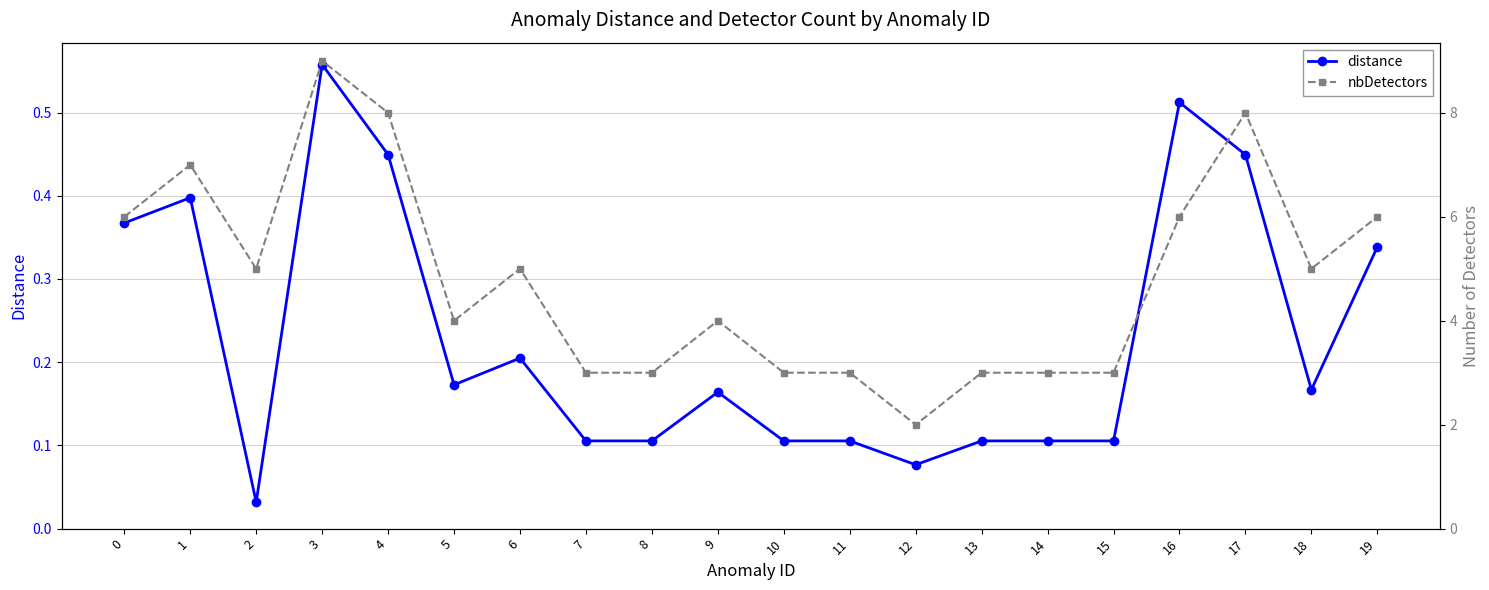

What is the value of the distance point at the 15th from the left?

0.1